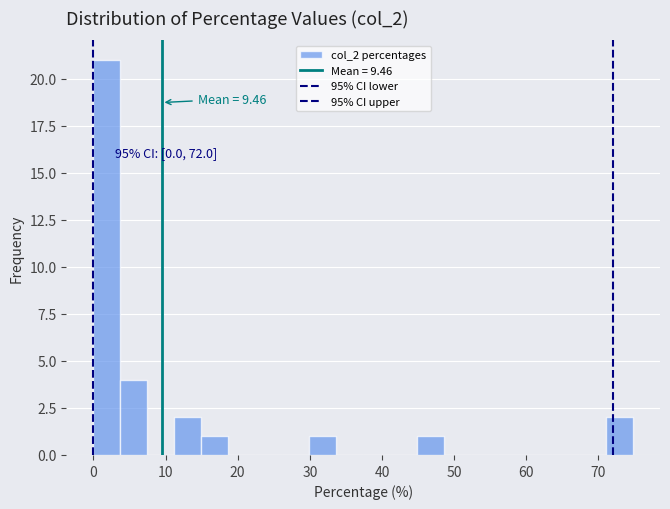

Read against the x-axis, roughly where is the centre of the tallest bar?

2